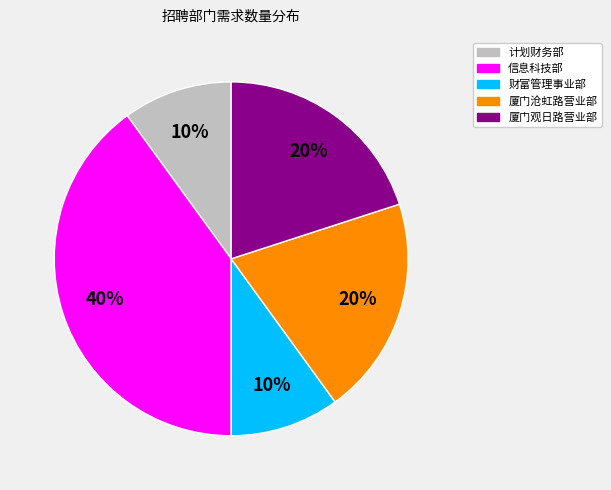

Is there any slice that represents more than half of the pie?

No